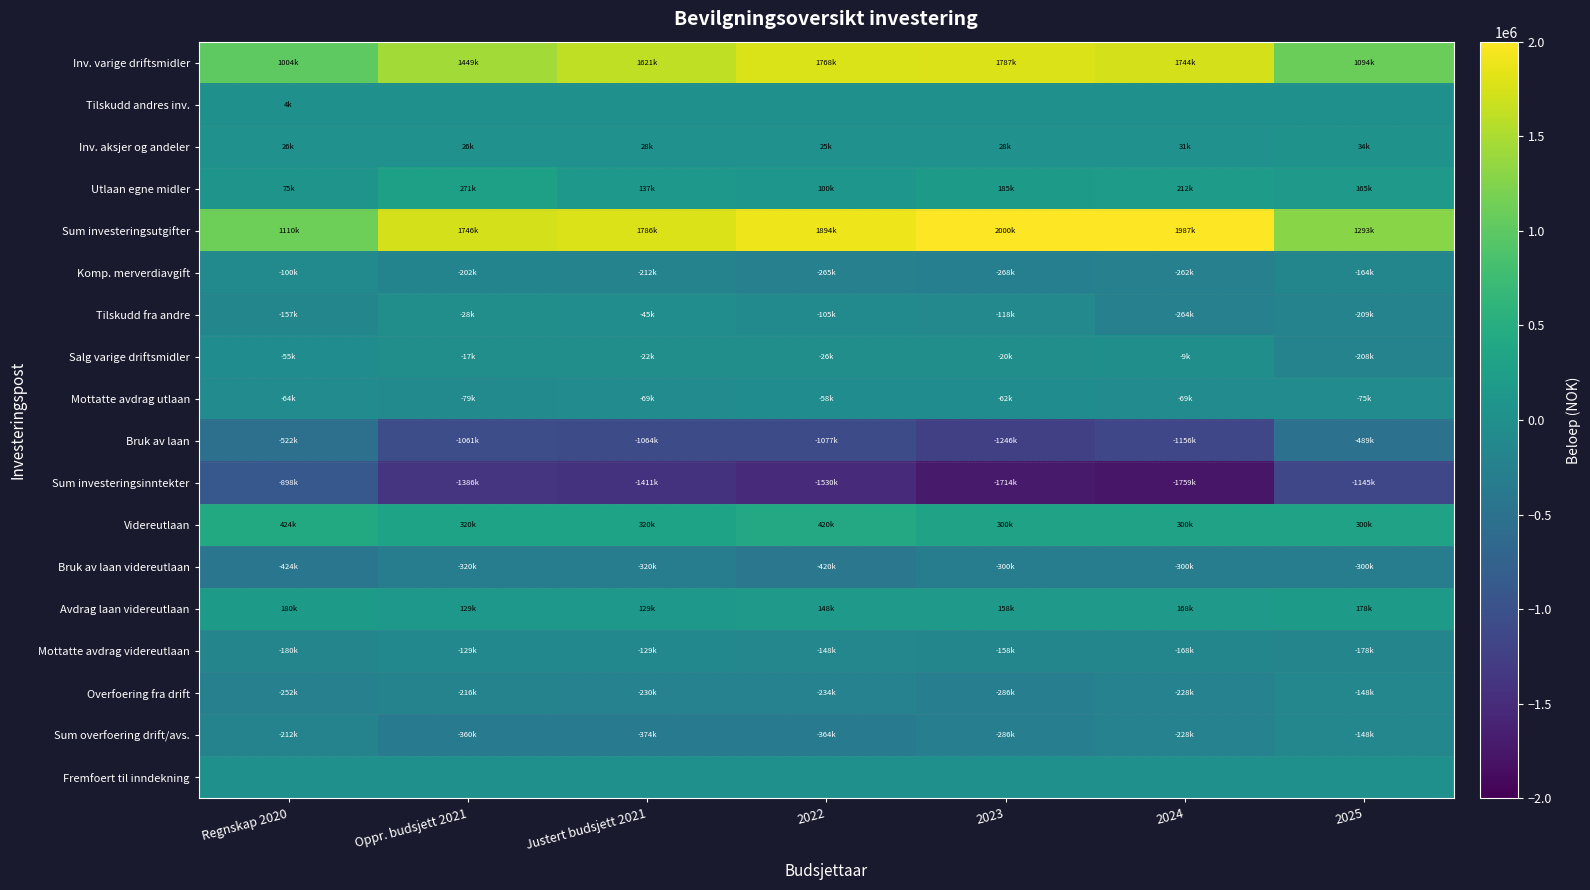

Between Regnskap 2020 and Justert budsjett 2021, which series saw the biggest shift?

Sum investeringsutgifter